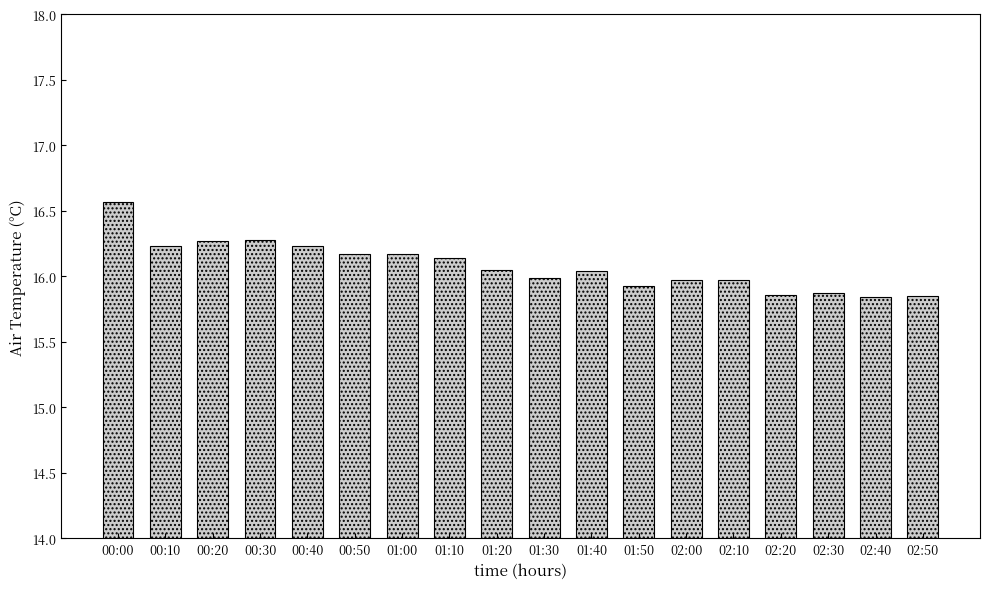

What is the label of the 11th bar from the right?

01:10